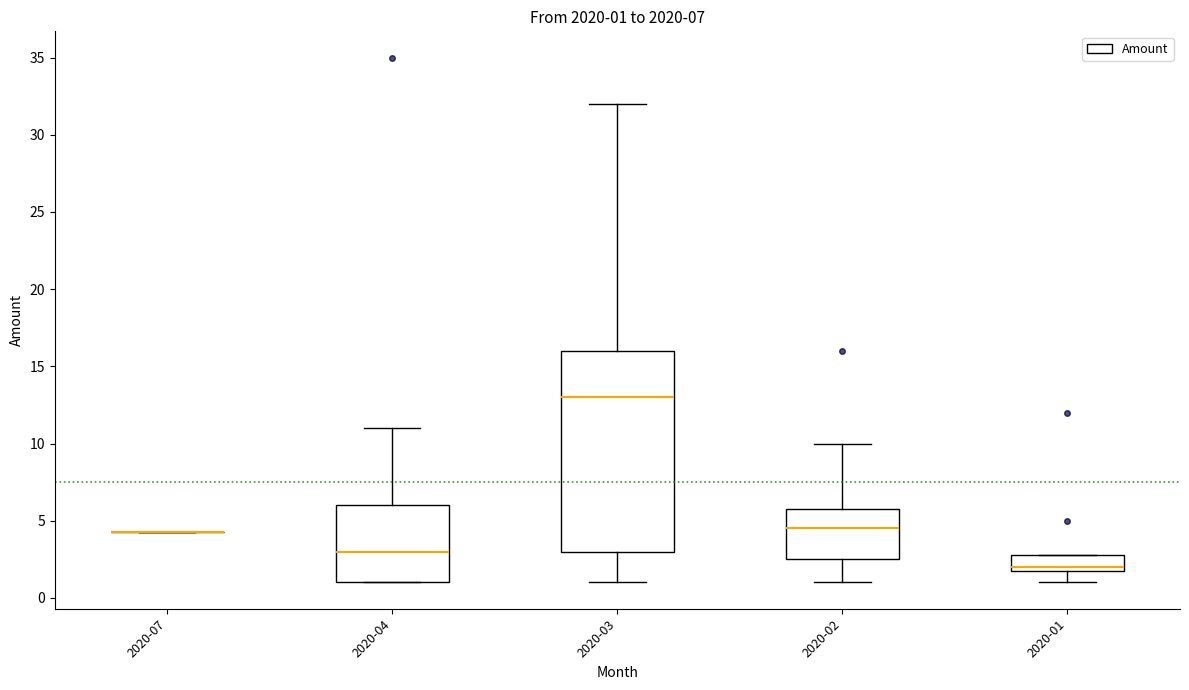

Comparing the boxes themselves (not the whiskers), which one is the tallest?

2020-03